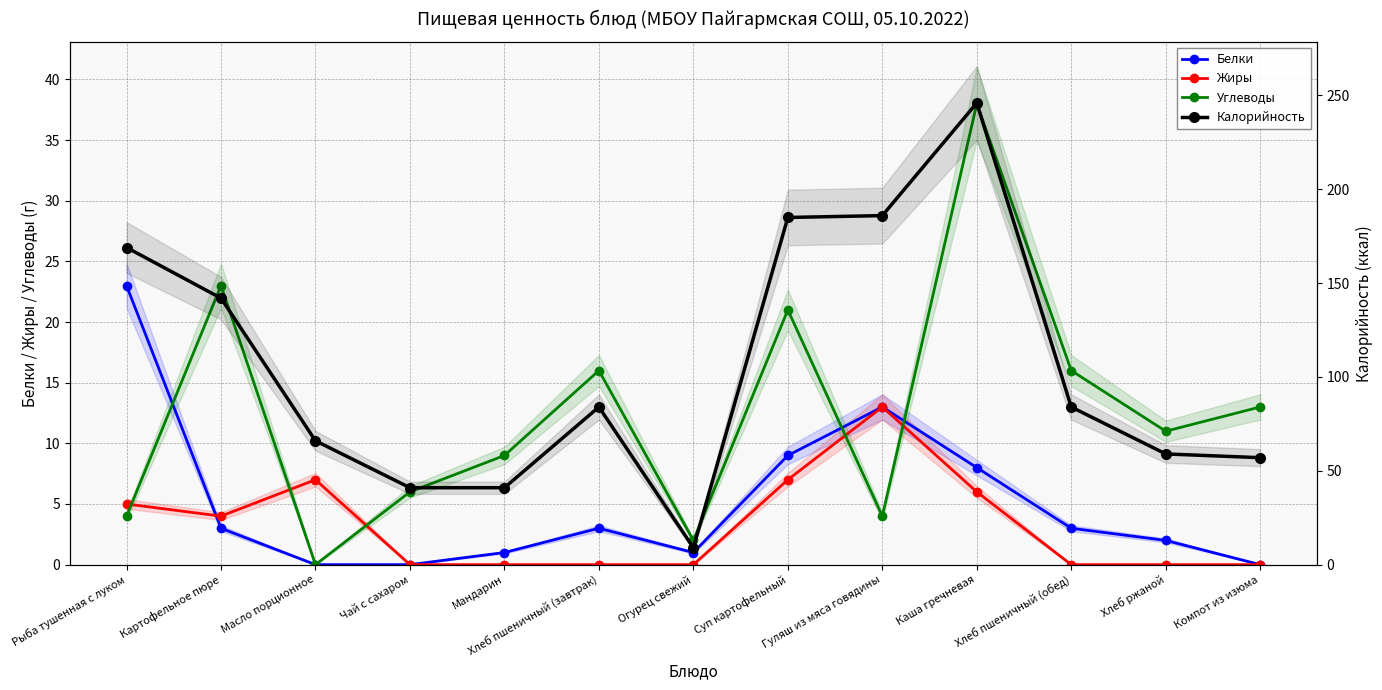

Which series changed the most between Чай с сахаром and Суп картофельный?

Калорийность